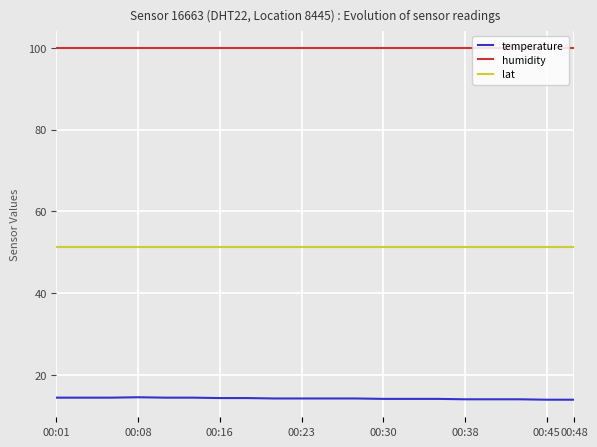

What is the minimum value for lat?

51.3